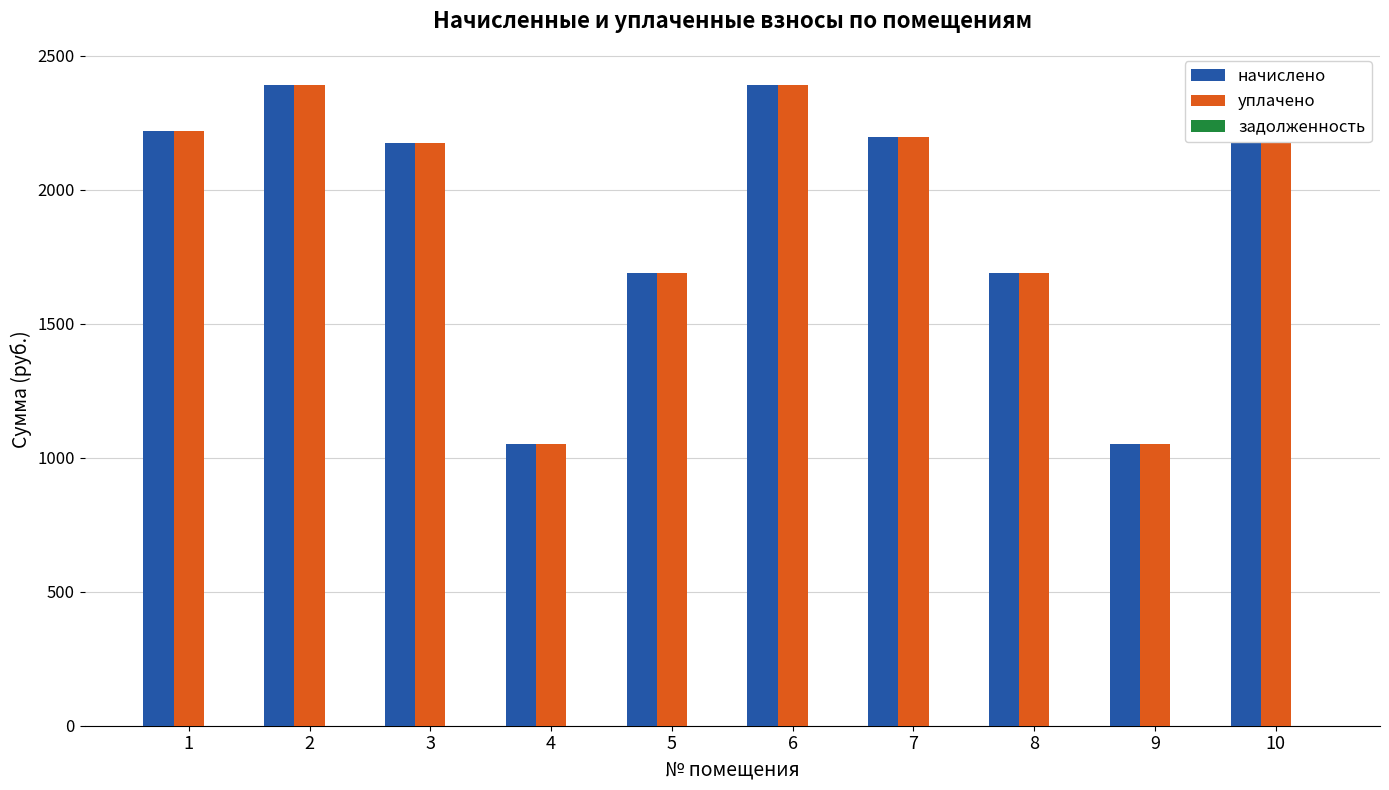

Where does the уплачено series first go above 2192?

1